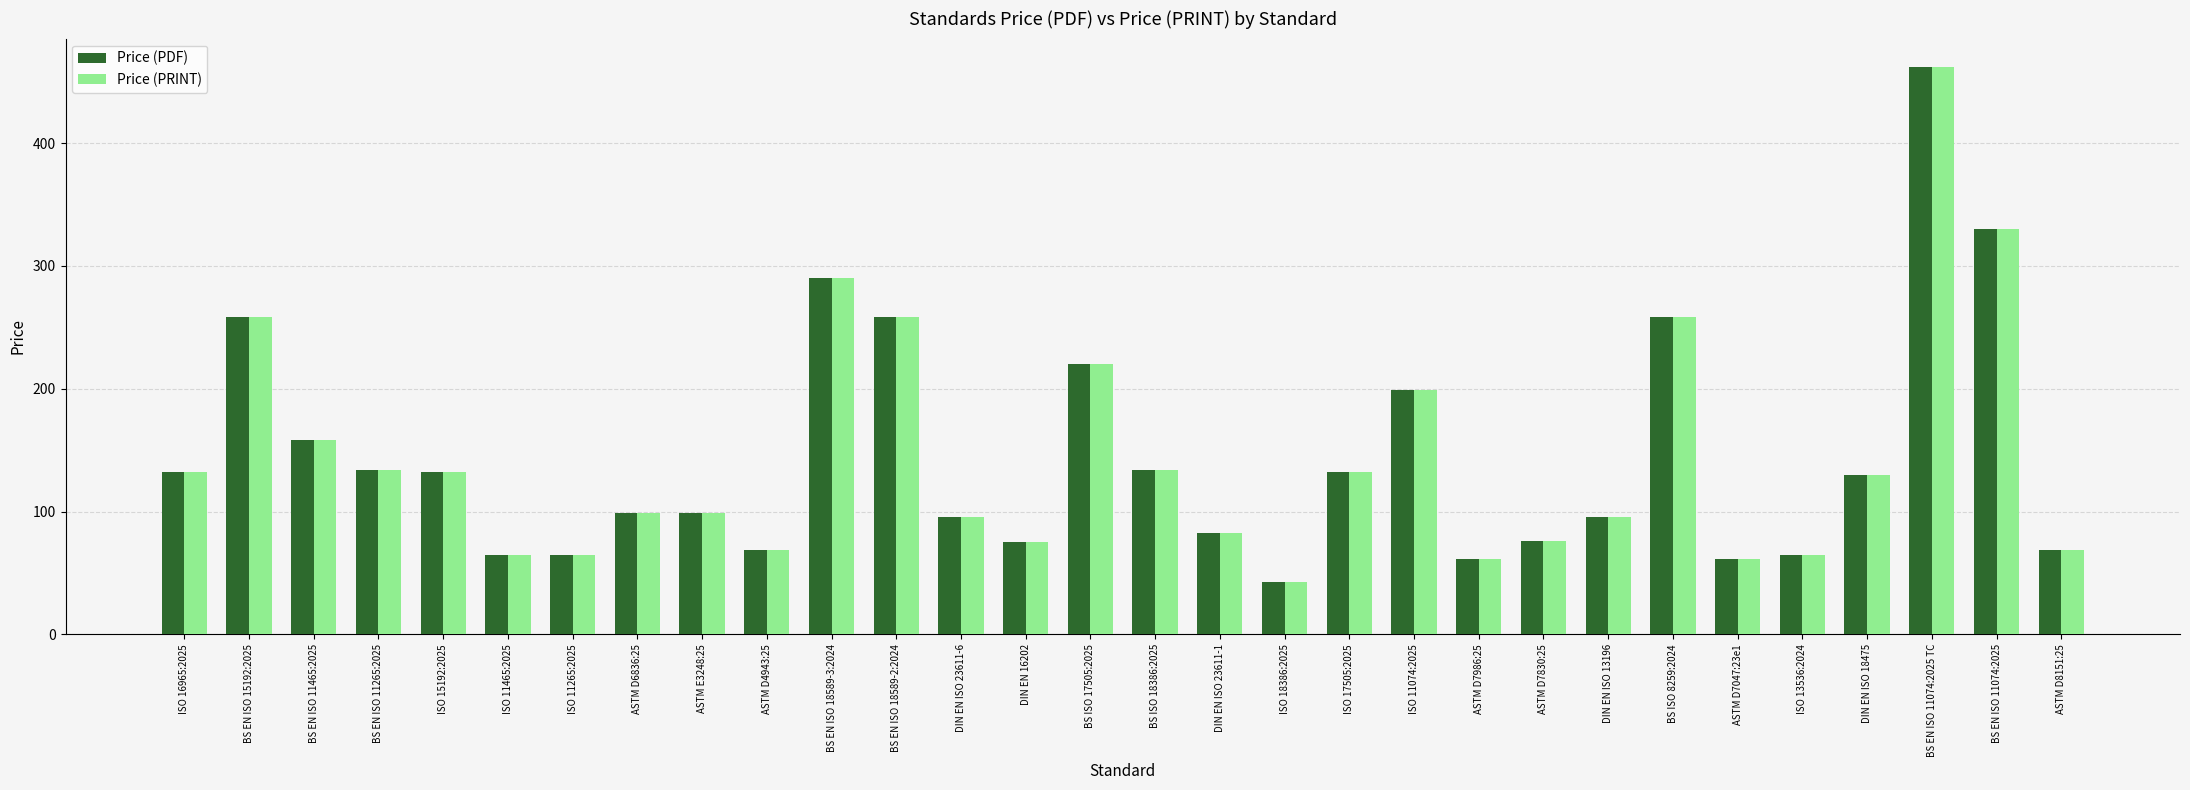

What is the label of the 7th bar from the right?

BS ISO 8259:2024